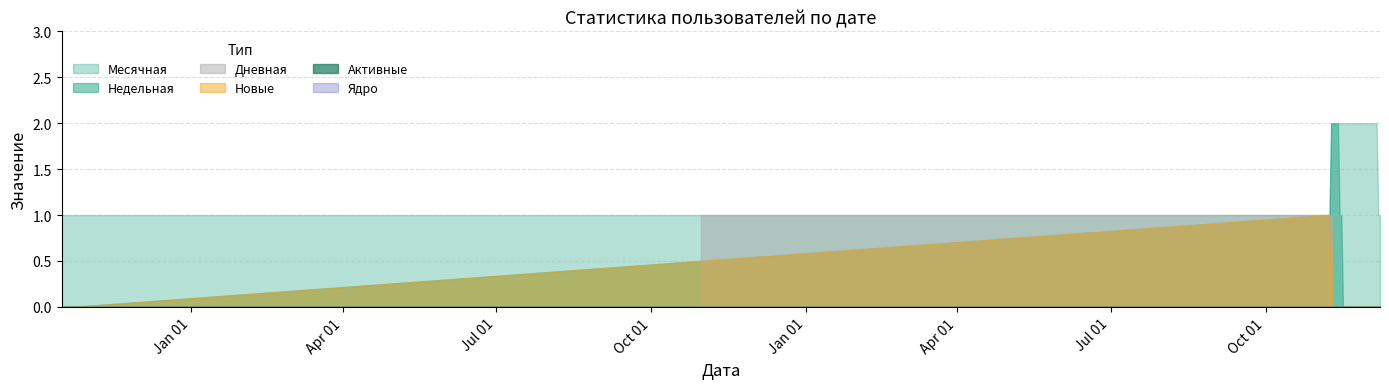

Which series has the largest total across all categories?

Месячная